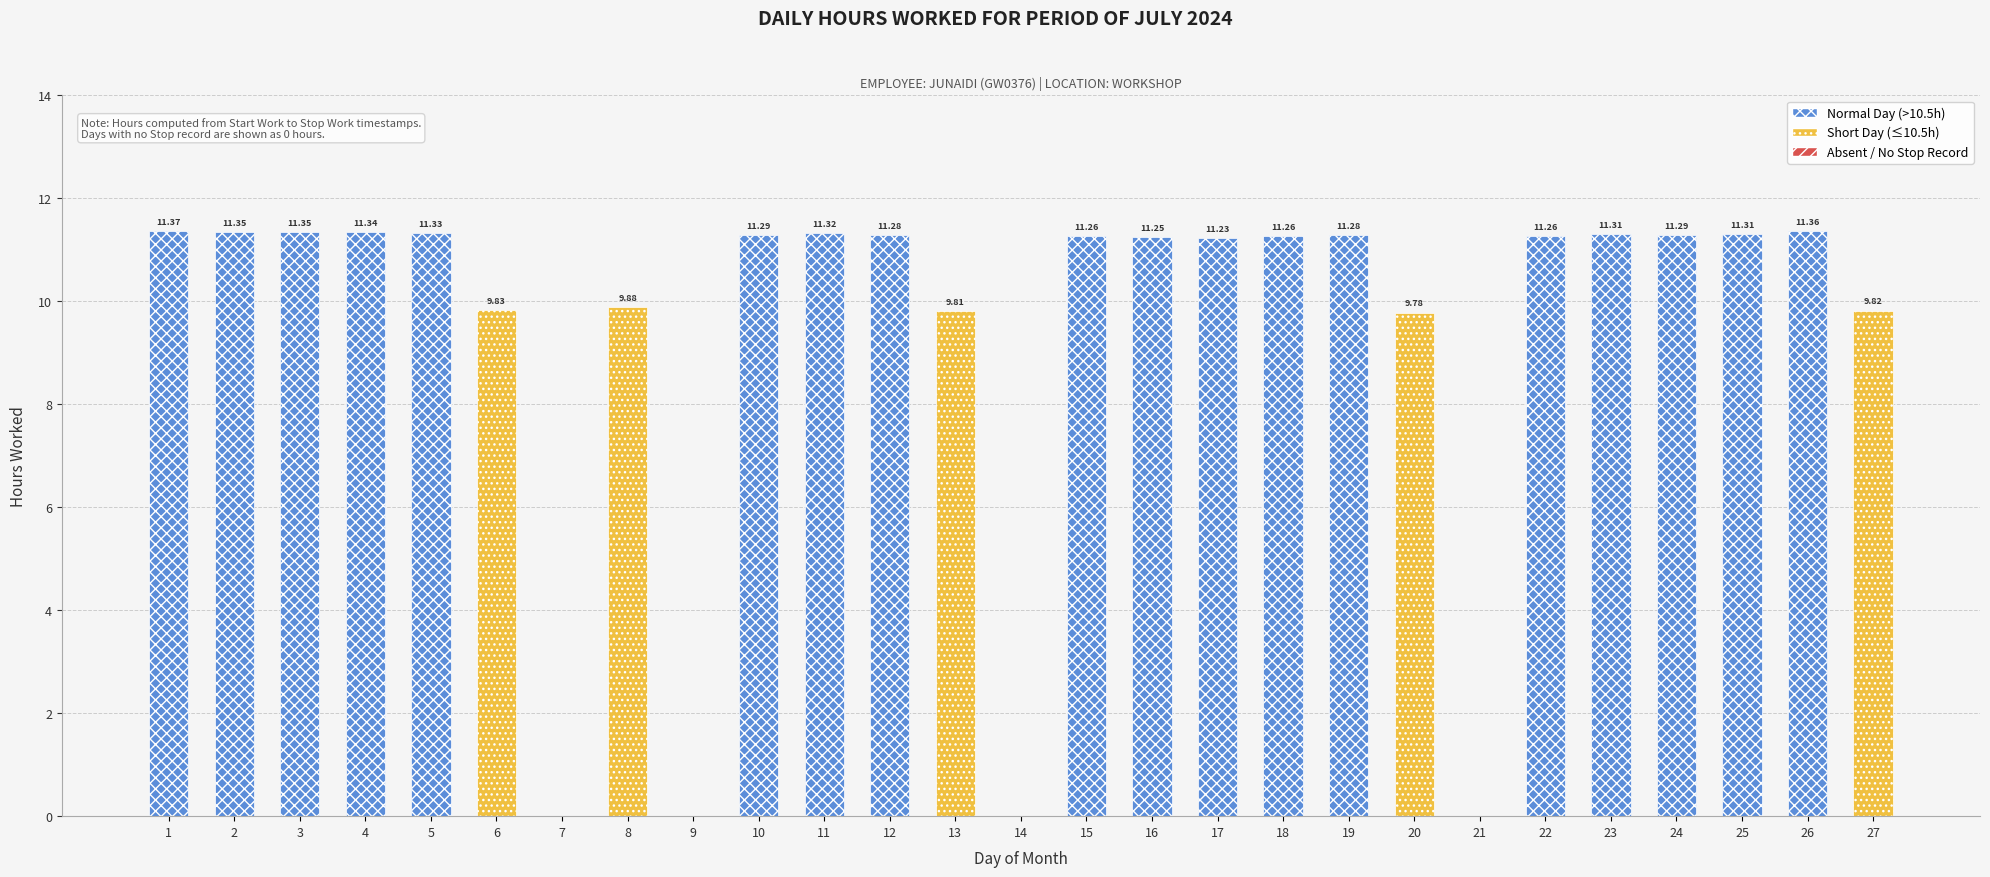

Which category has the lowest value across all series?

7